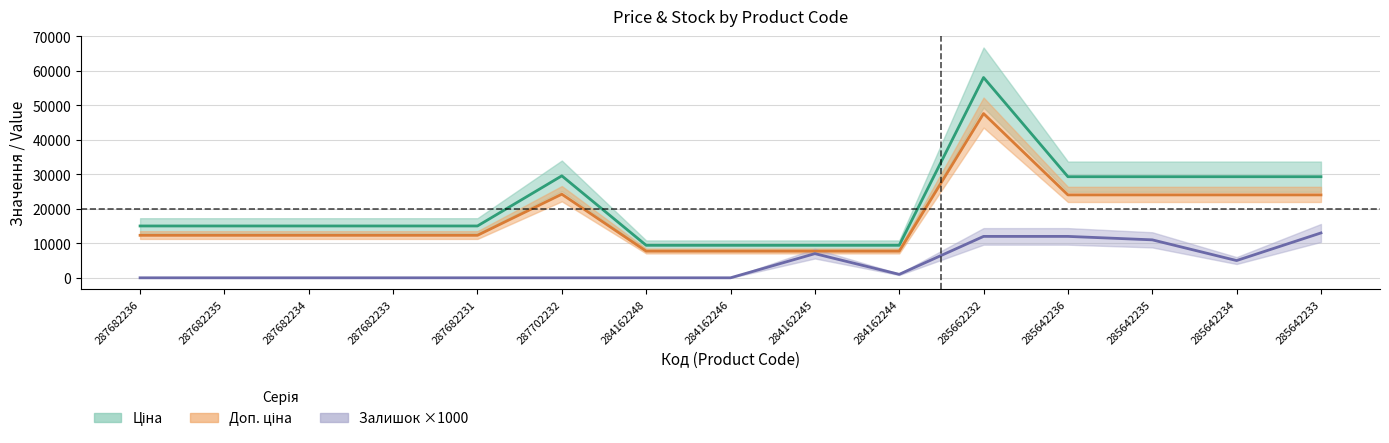

Which series changed the most between 284162245 and 284162244?

Залишок ×1000